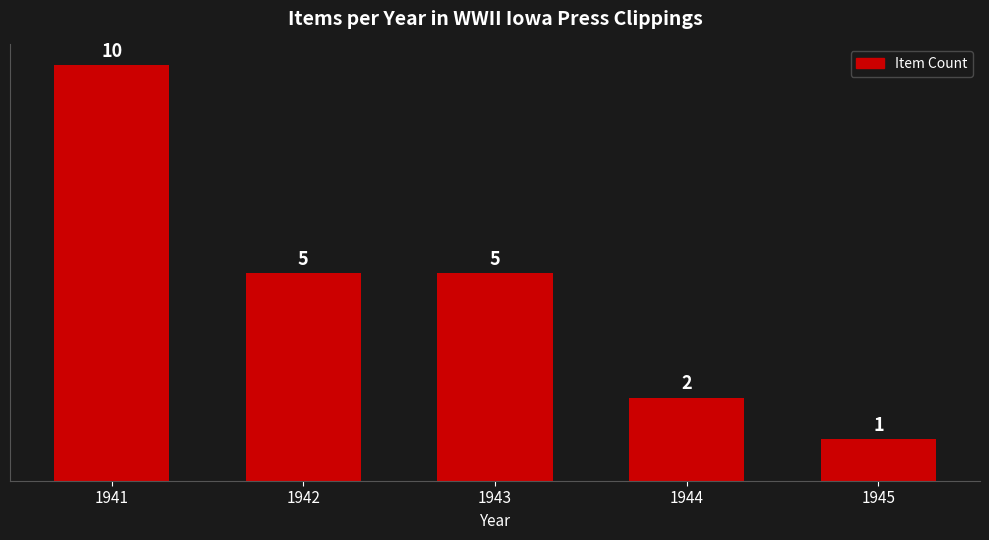

What is the difference between the maximum and minimum values?

9